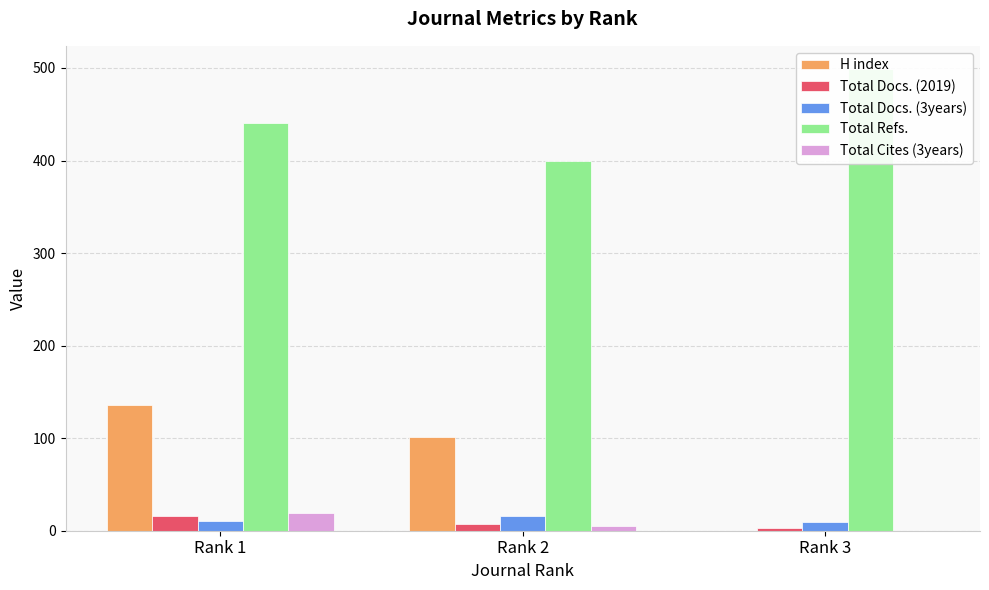

At which category is the sum across all series the highest?

Rank 1